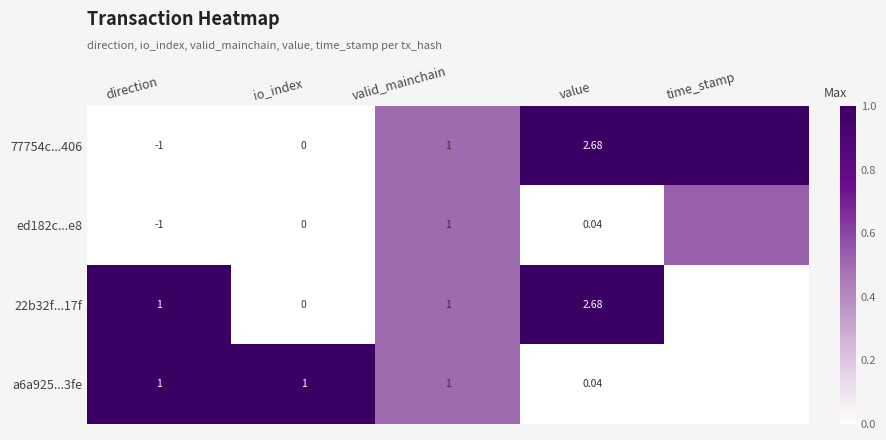

Is the value of ed182c...e8 at valid_mainchain greater than the value of 77754c...406 at value?

No